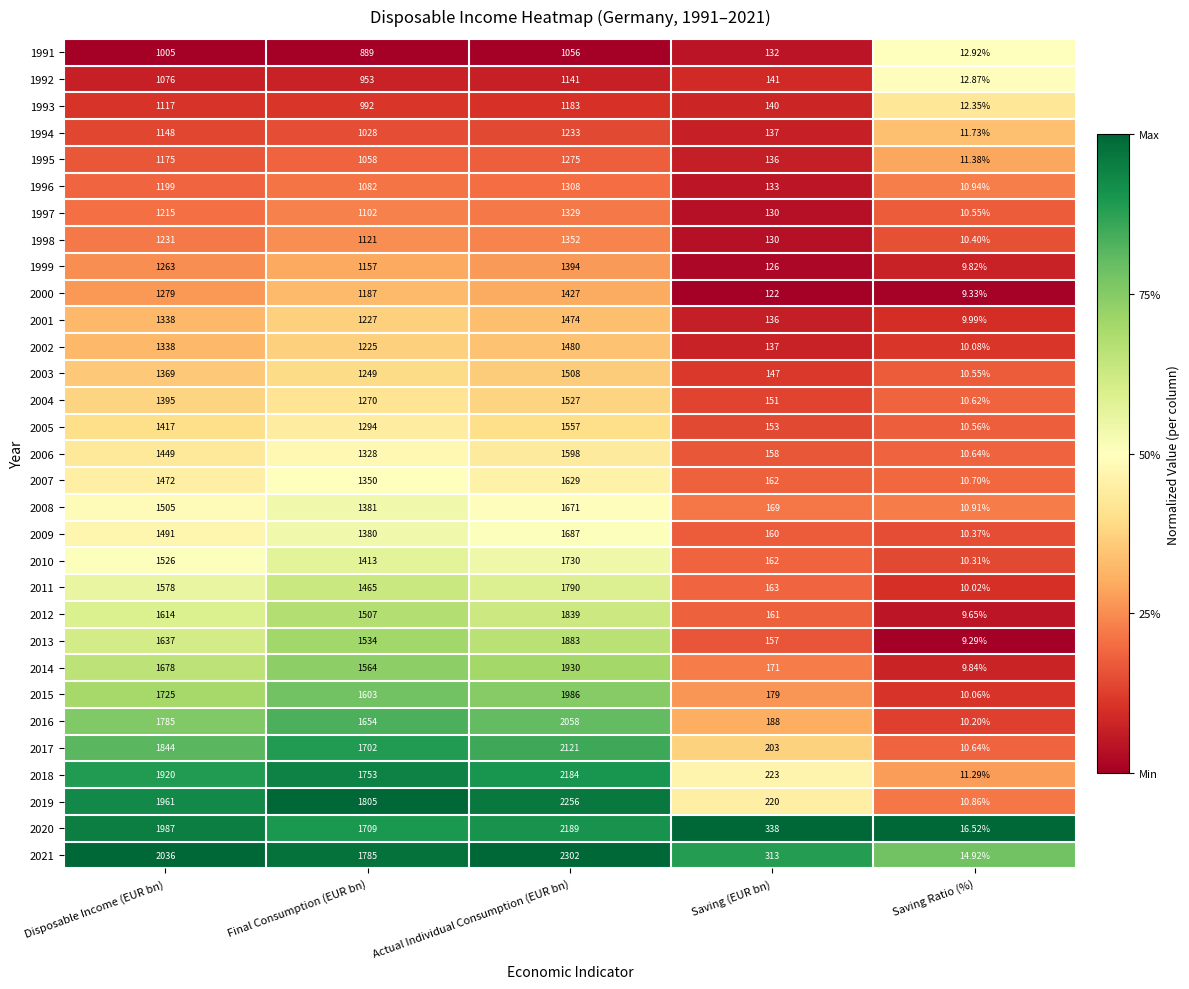

Where is 2016 nearest to the value 1034?

Final Consumption (EUR bn)